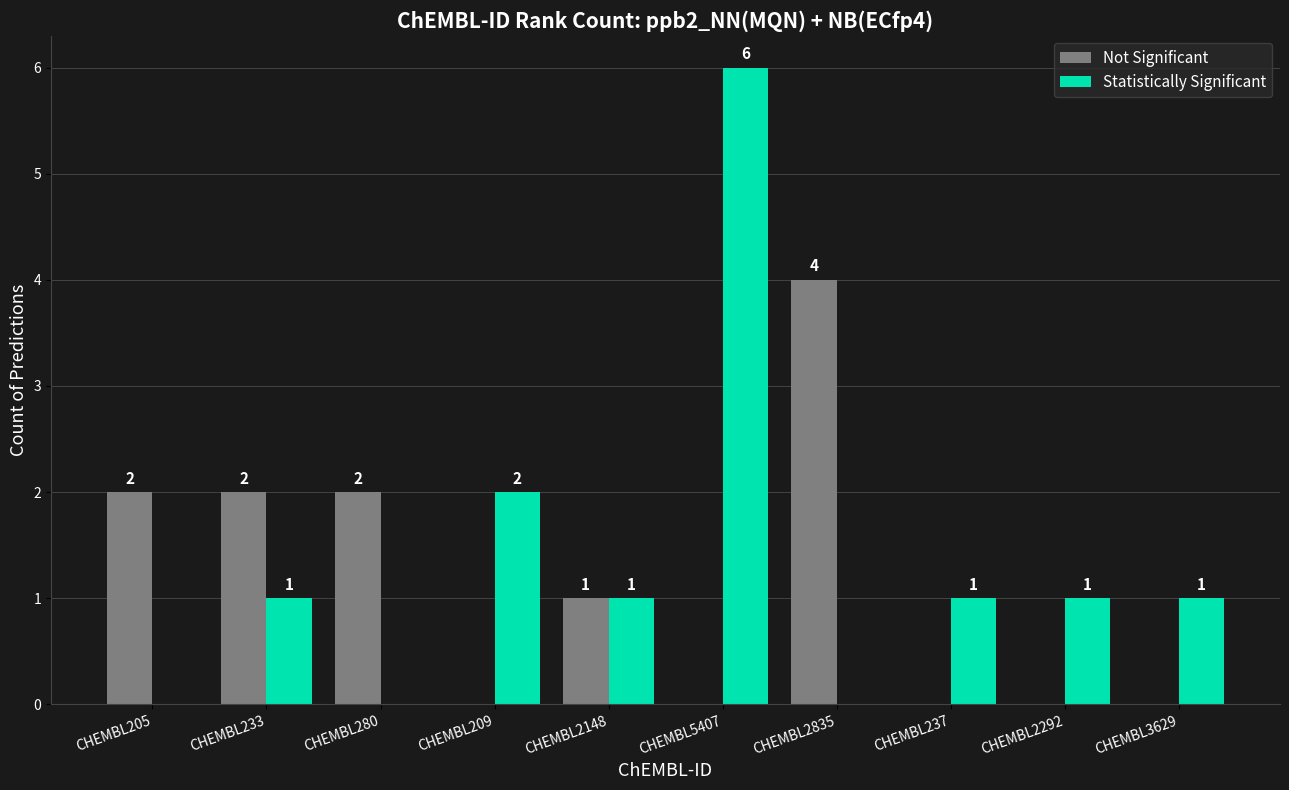

What is the difference between the Not Significant values at CHEMBL2292 and CHEMBL2835?

4